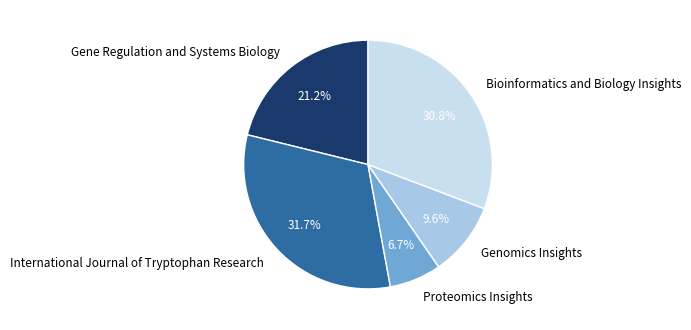

To the nearest percent, what portion does Genomics Insights represent?

10%